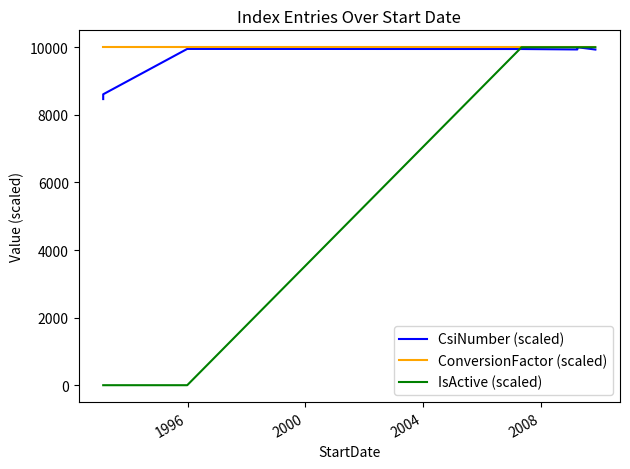

Which series has the largest total across all categories?

ConversionFactor (scaled)